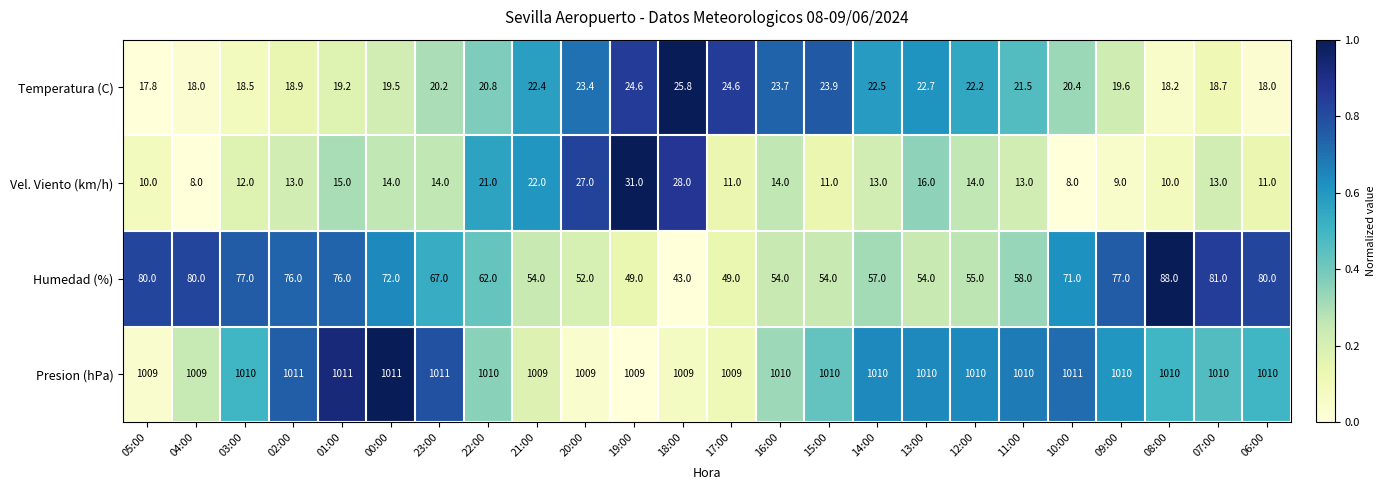

What is the maximum value shown in the chart?

1011.0